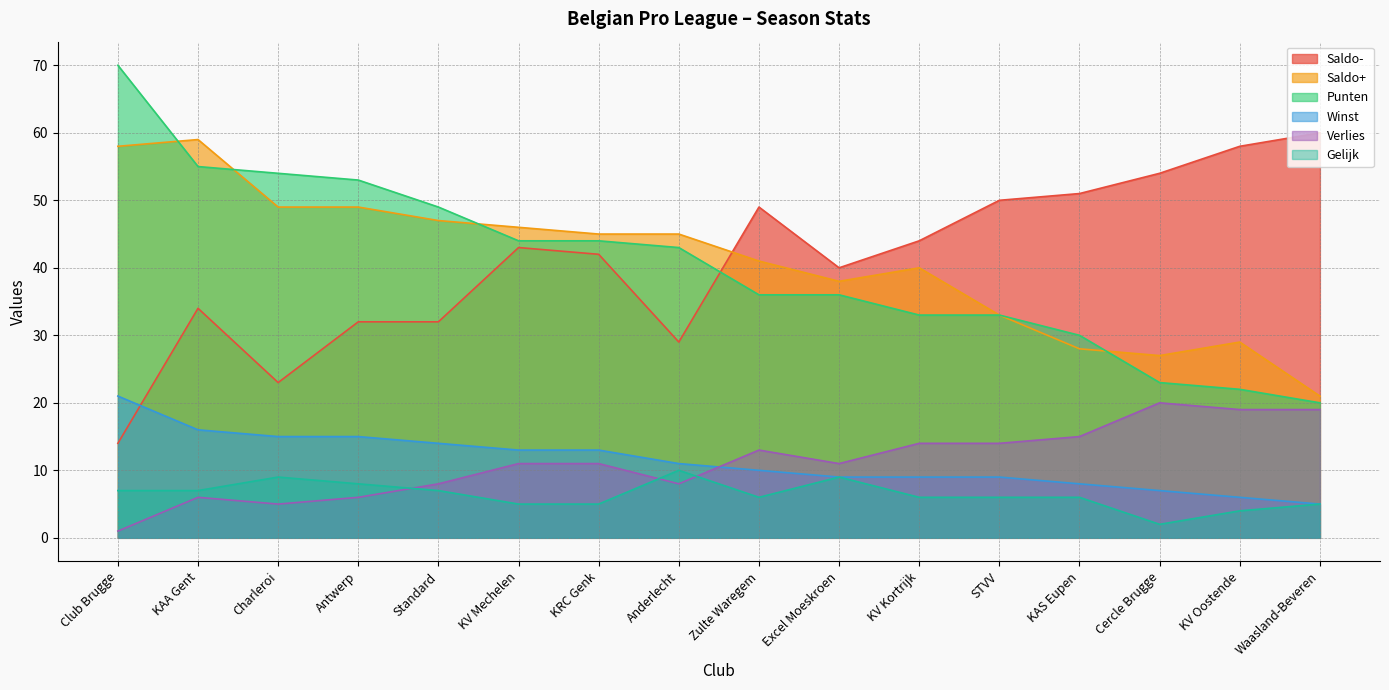

What is the sum of all Verlies values?

181